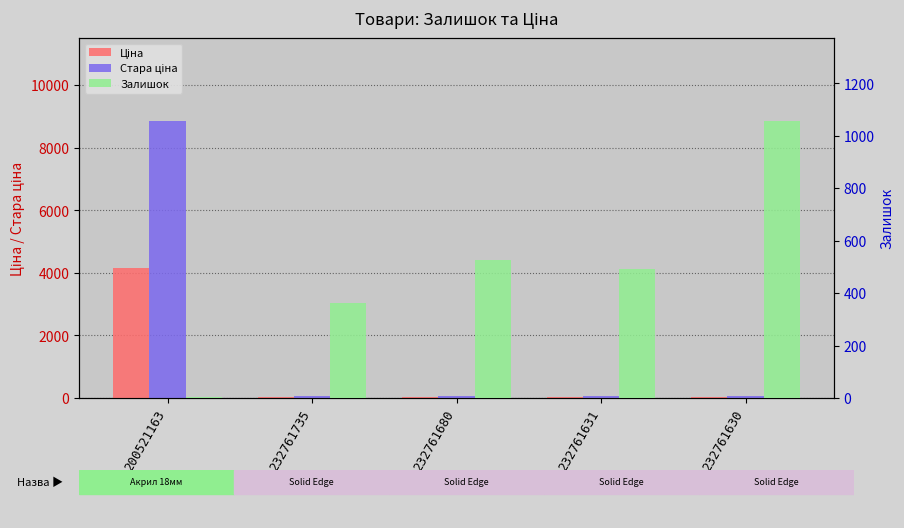

Are the bars horizontal?

No